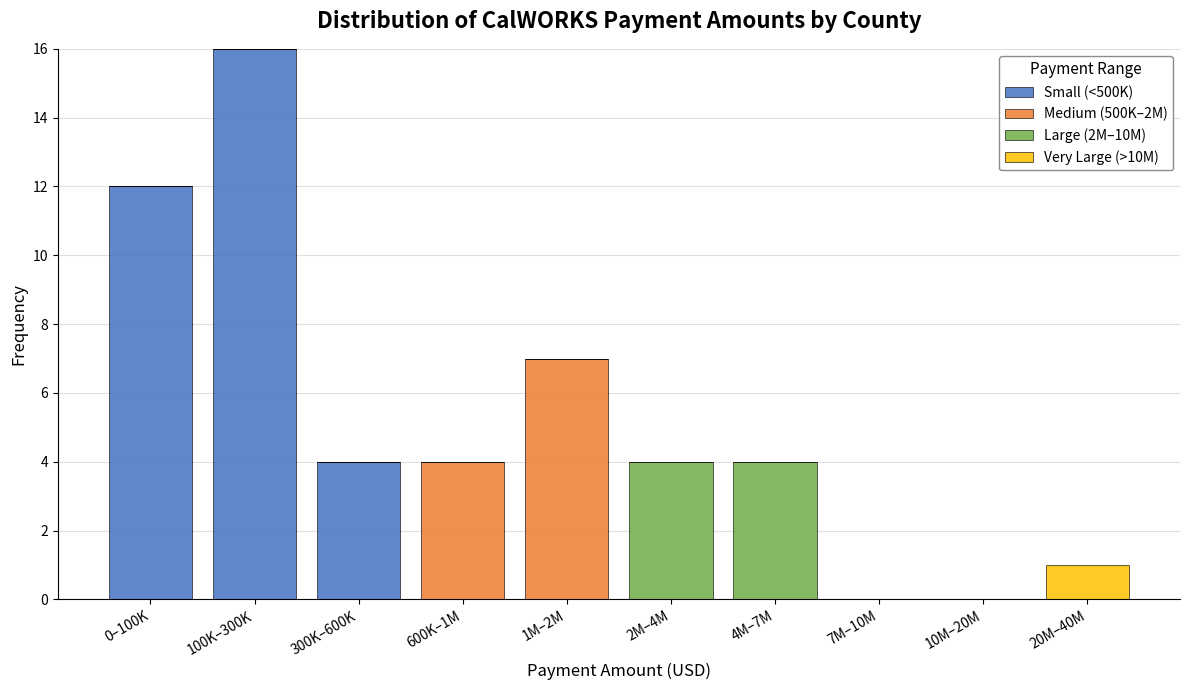

At which label does Small (<500K) reach its peak?

100K–300K